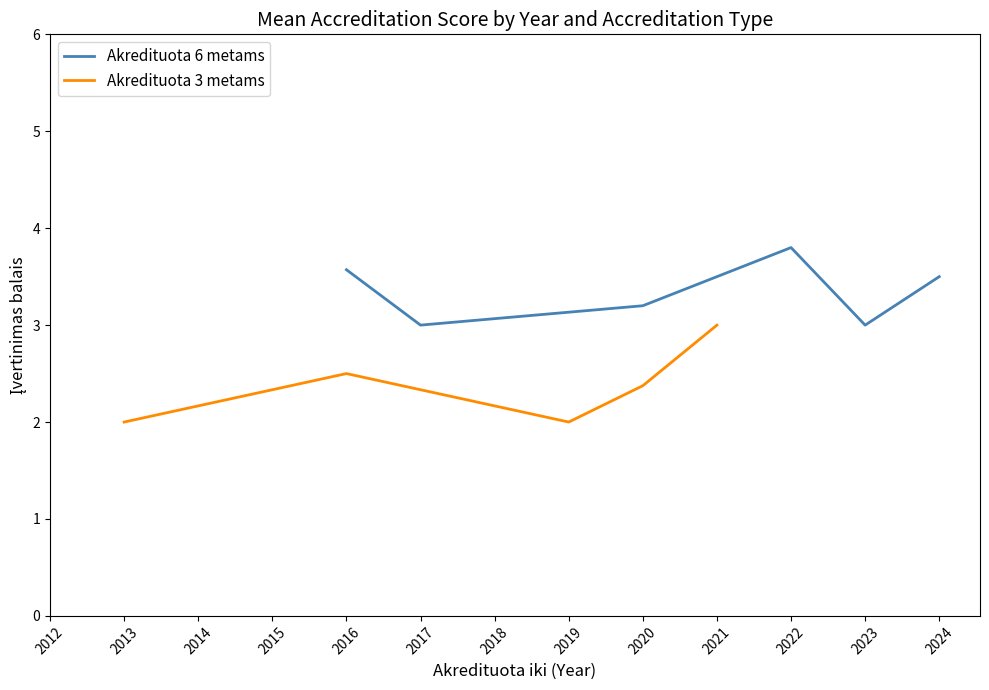

Where is the first local minimum for Akredituota 6 metams?

2017